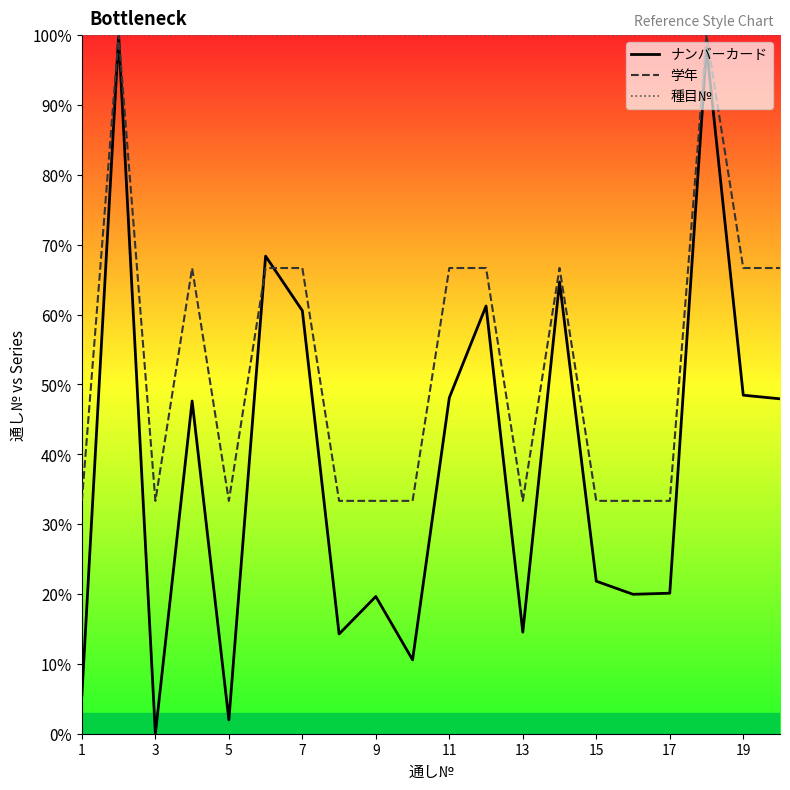

What is the value of the ナンバーカード point at the 4th from the left?

47.6